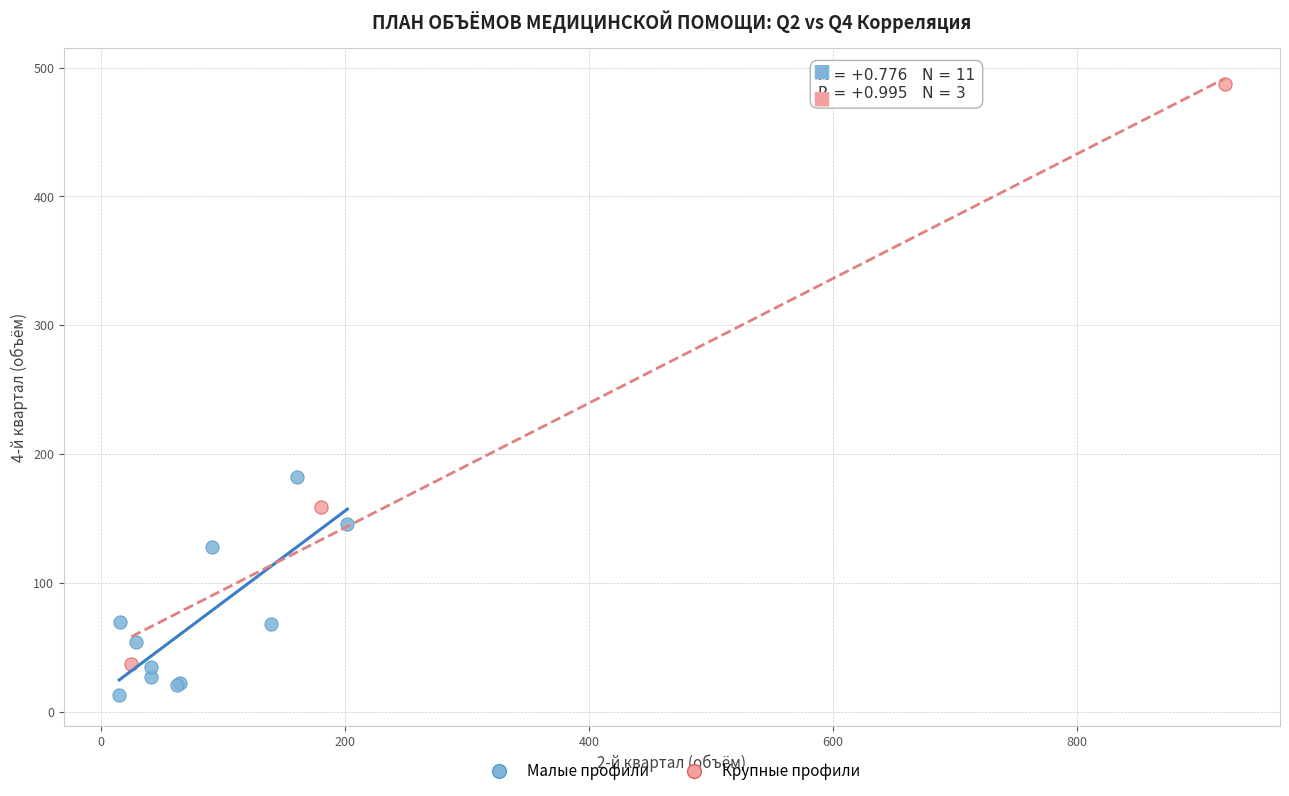

Which series contains the lowest Y value?

Малые профили